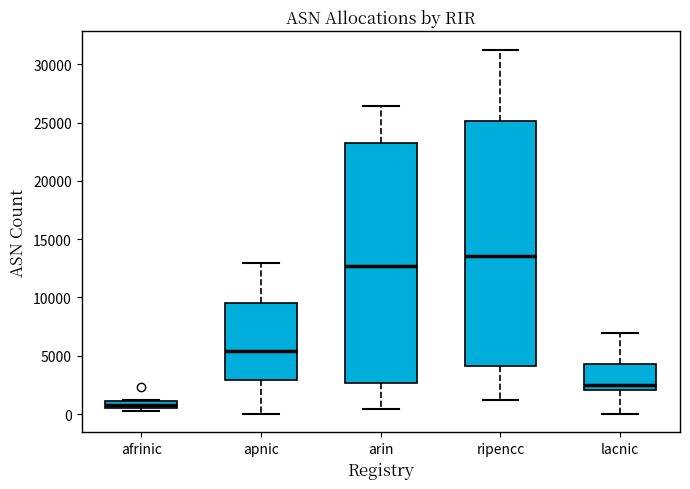

Which box's median line is the highest?

ripencc